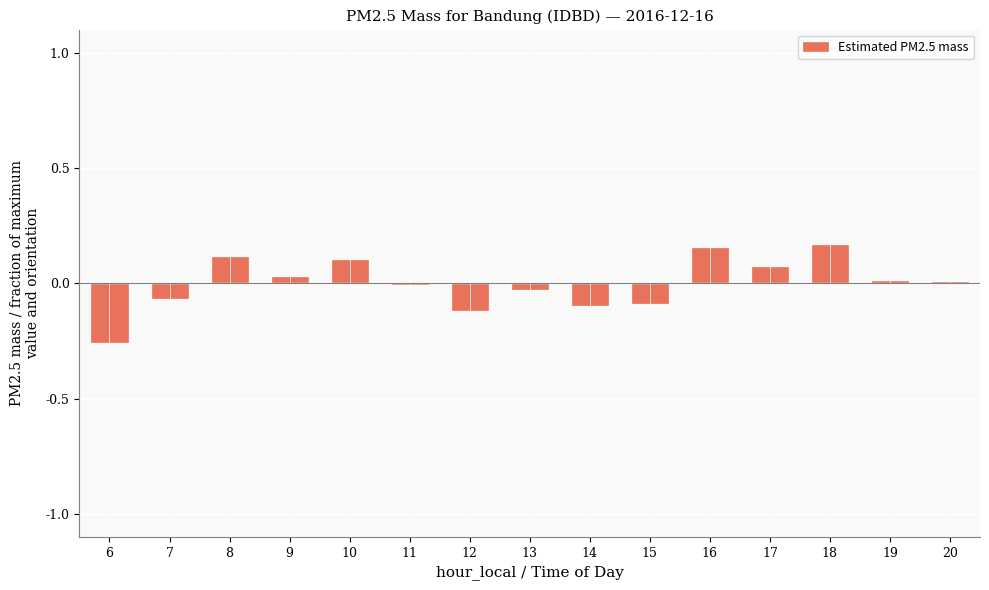

Which has a higher value, 6 or 17?

17